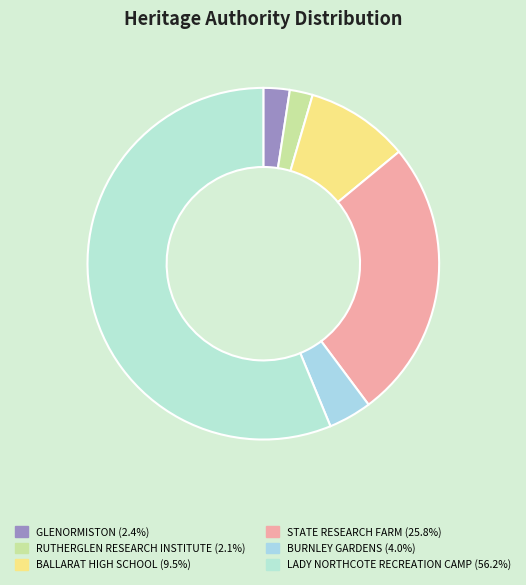

To the nearest percent, what is the average slice percentage?

17%